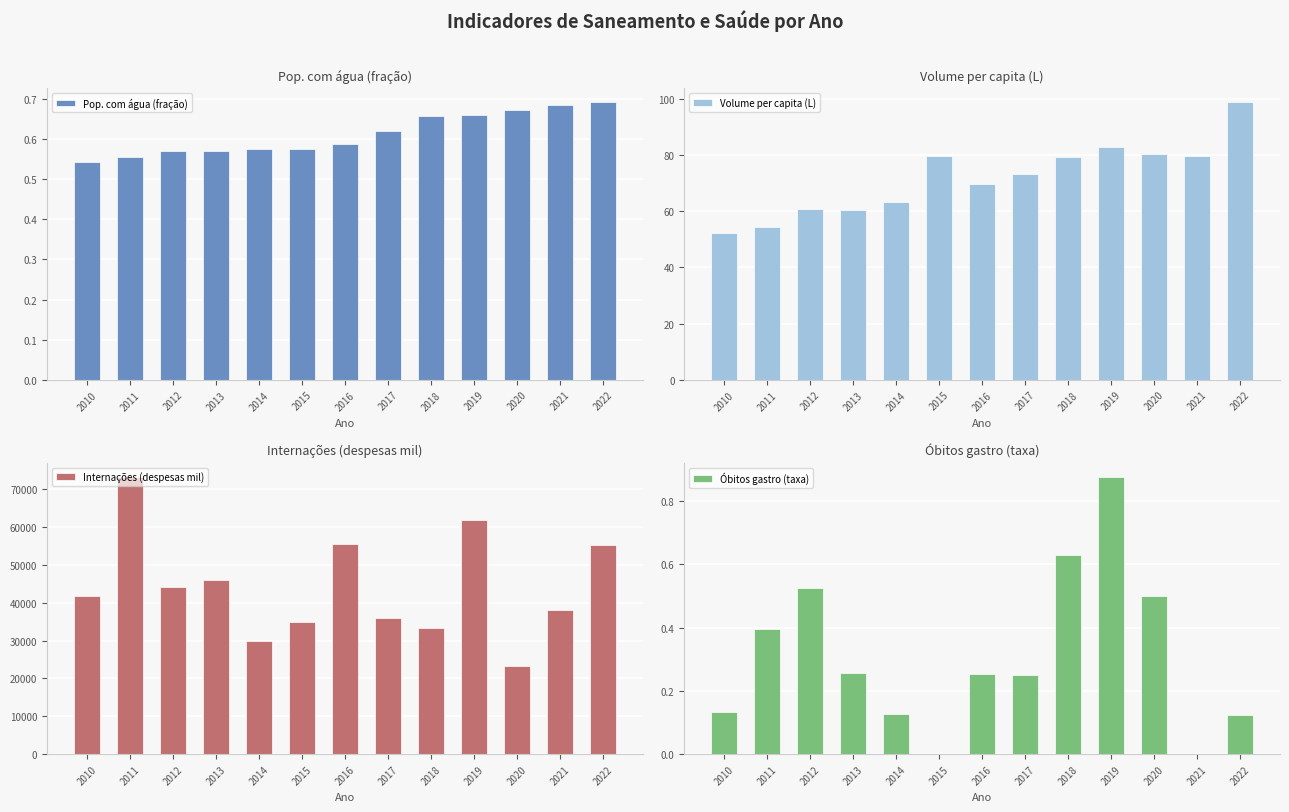

Reading left to right, list all the values displayed in this chart.

Pop. com água (fração): 0.5	0.6	0.6	0.6	0.6	0.6	0.6	0.6	0.7	0.7	0.7	0.7	0.7
Volume per capita (L): 52.0	54.3	60.6	60.2	63.3	79.7	69.7	73.0	79.1	82.7	80.4	79.5	98.7
Internações (despesas mil): 41699.8	73260.1	44248.7	45953.3	29766.1	34779.7	55518.8	35984.4	33378.5	61675.2	23370.5	38126.3	55227.3
Óbitos gastro (taxa): 0.1	0.4	0.5	0.3	0.1	0.0	0.3	0.3	0.6	0.9	0.5	0.0	0.1